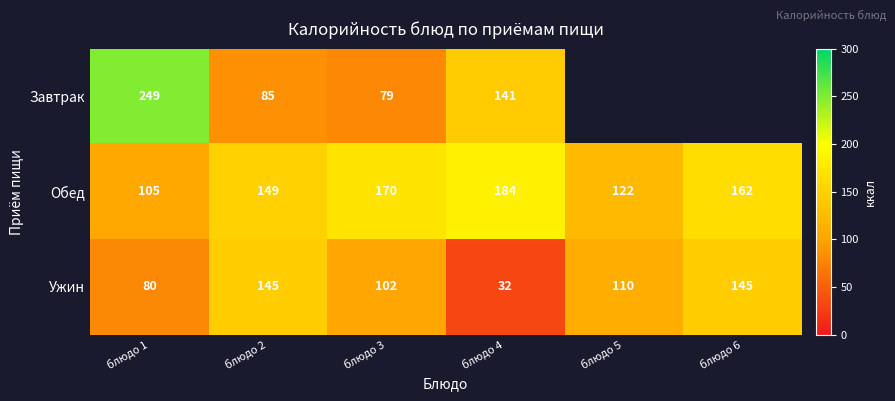

The value of Обед at блюдо 6 is 69. True or false?

False